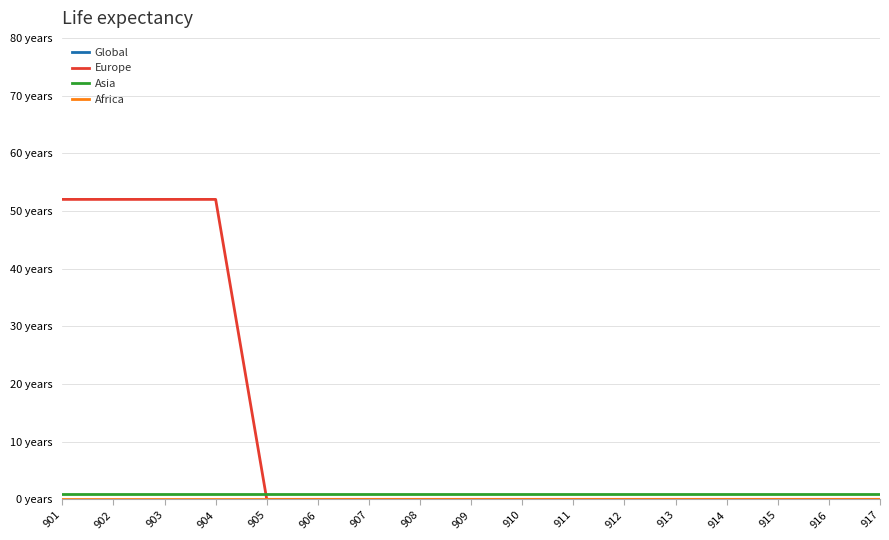

Which series has the largest total across all categories?

Global